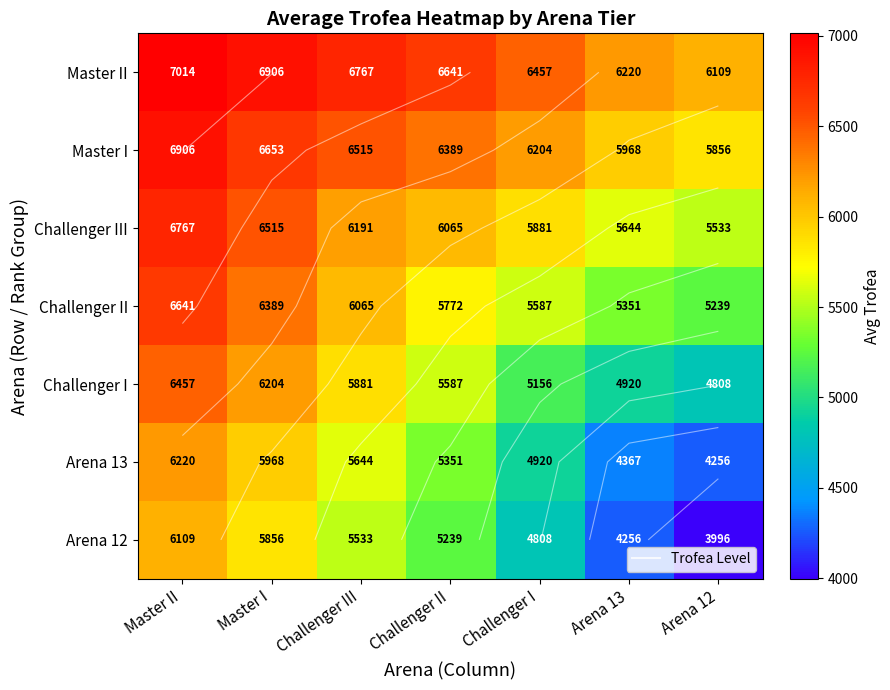

Between Arena 13 and Challenger III, which is larger?

Challenger III